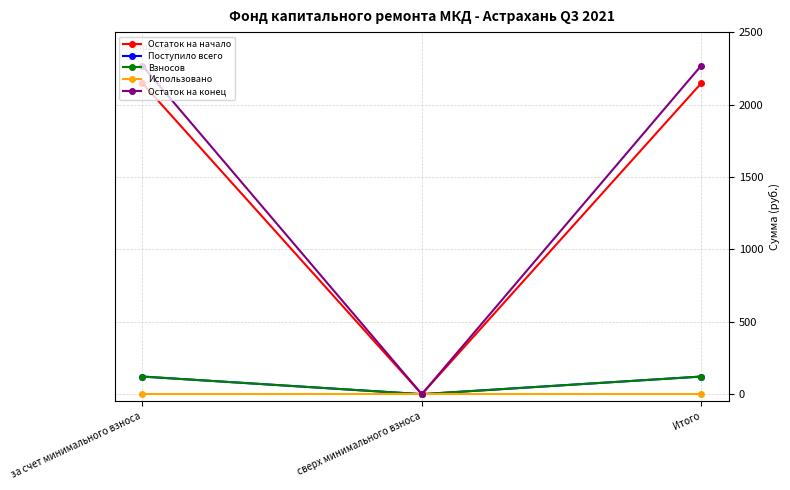

What is the highest value of the Взносов series?

121.6